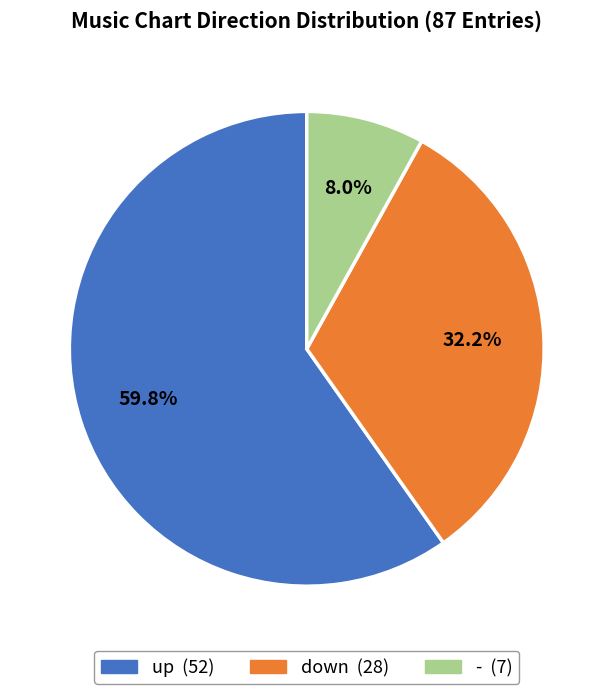

Is there any slice that represents more than half of the pie?

Yes